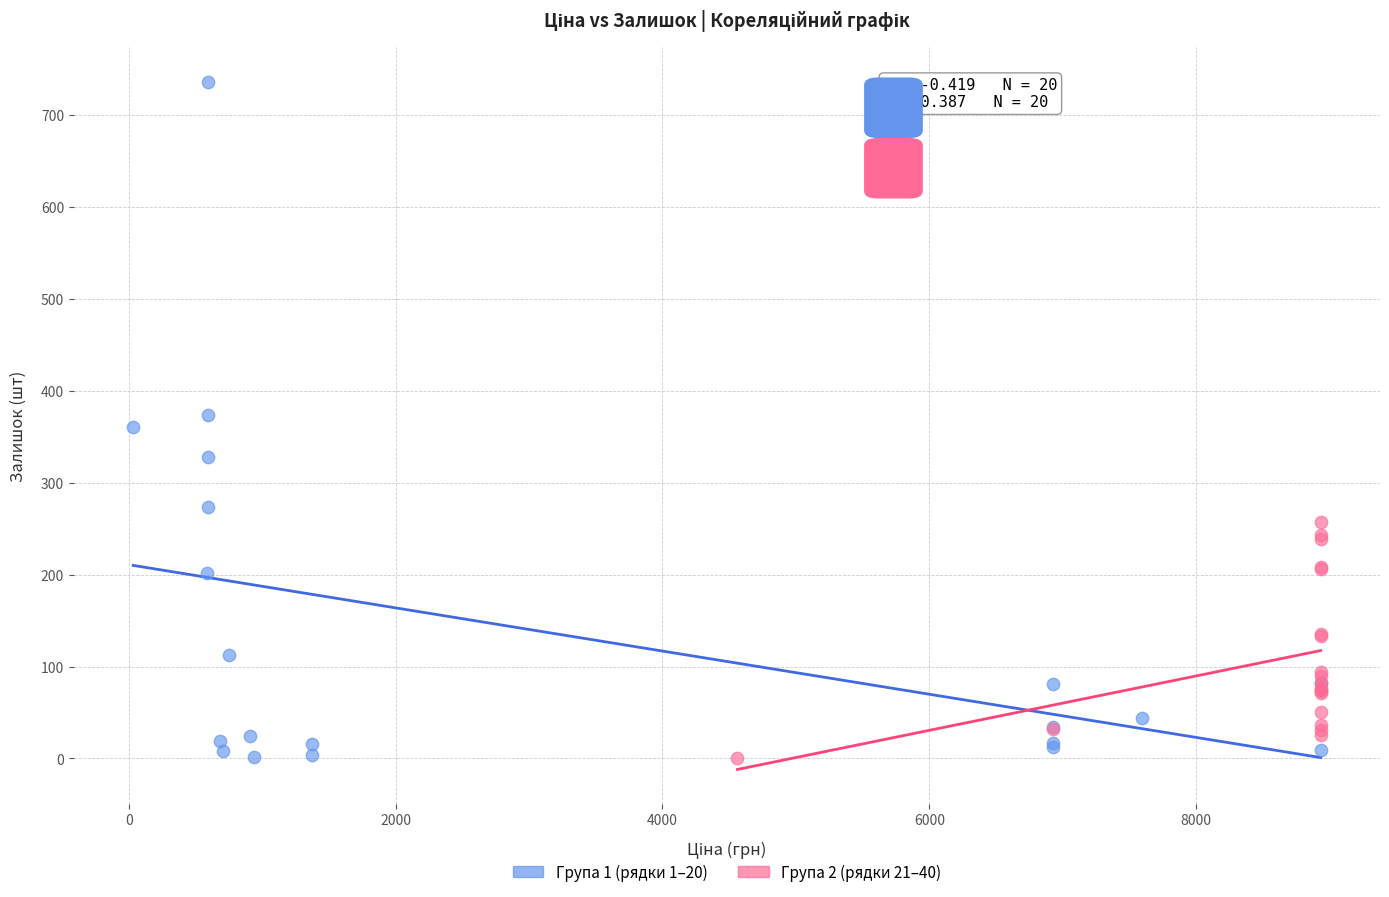

Which series contains the highest Y value?

Група 1 (рядки 1–20)